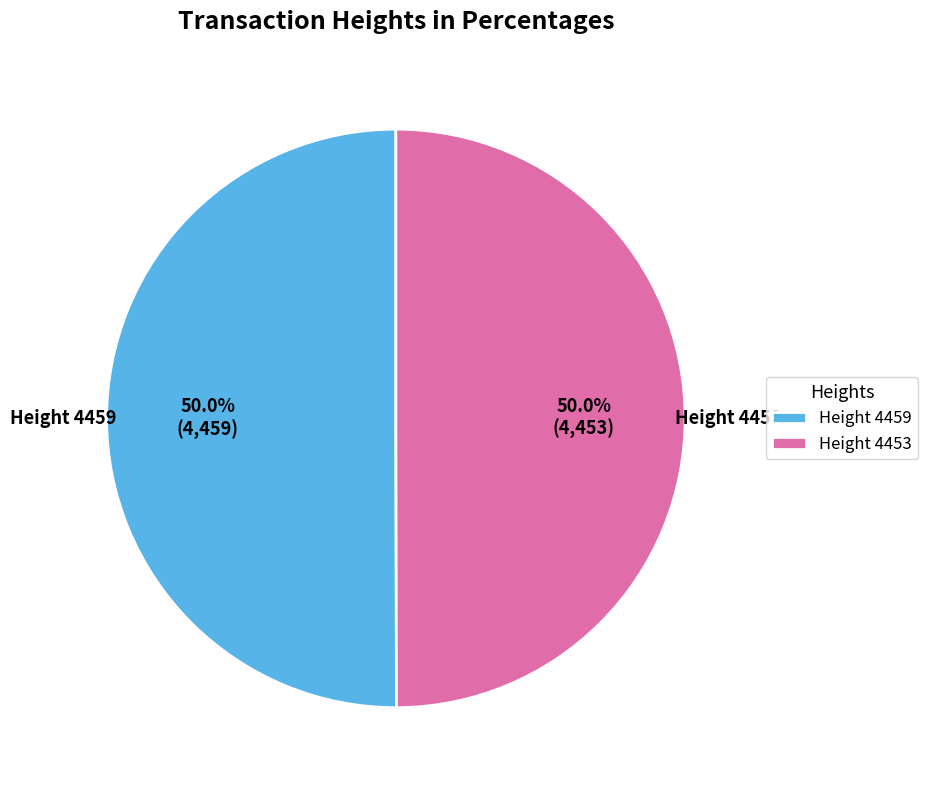

Approximately how many times larger is the value at Height 4453 compared to Height 4459?

1.0